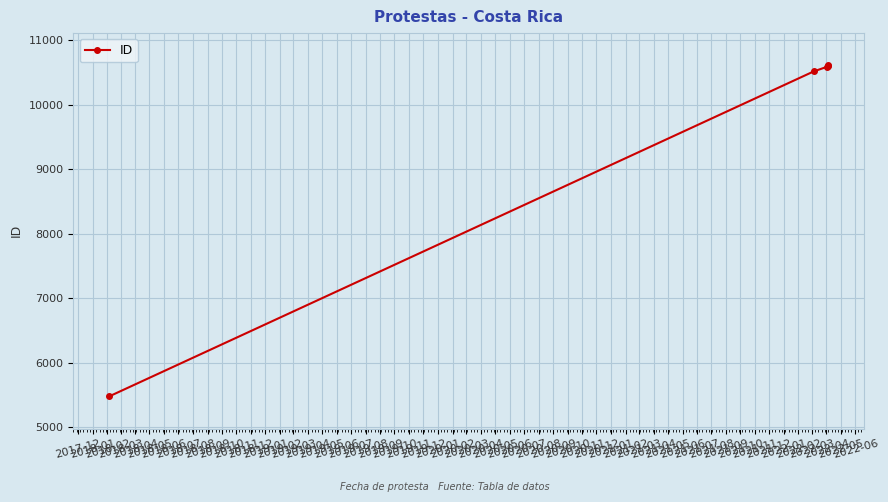

How many lines are shown in the chart?

1